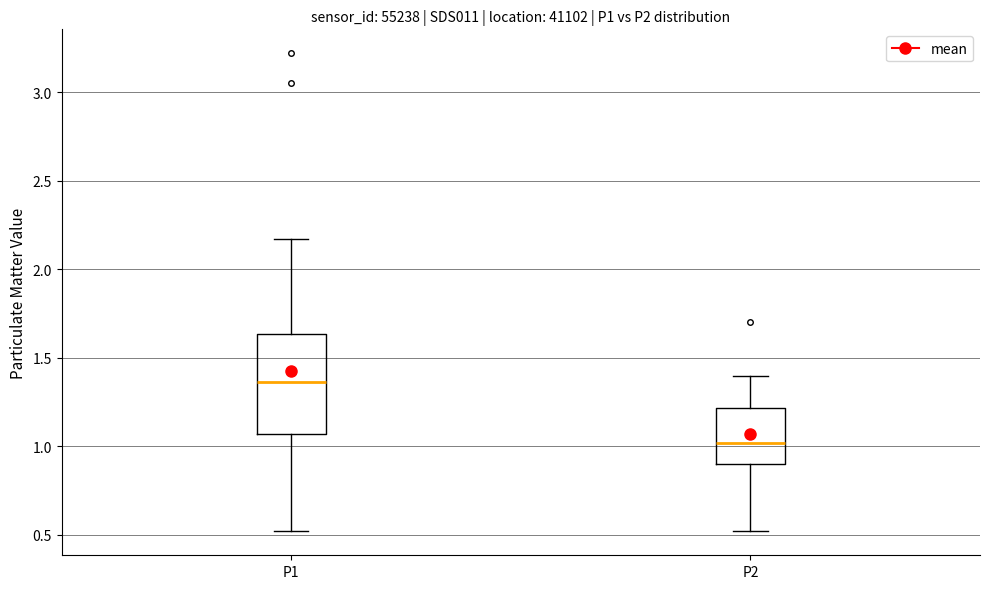

Where is the upper edge of the box for P1 on the y-axis? The values are not printed on the chart, so give them approximately, as read against the axis.

1.65